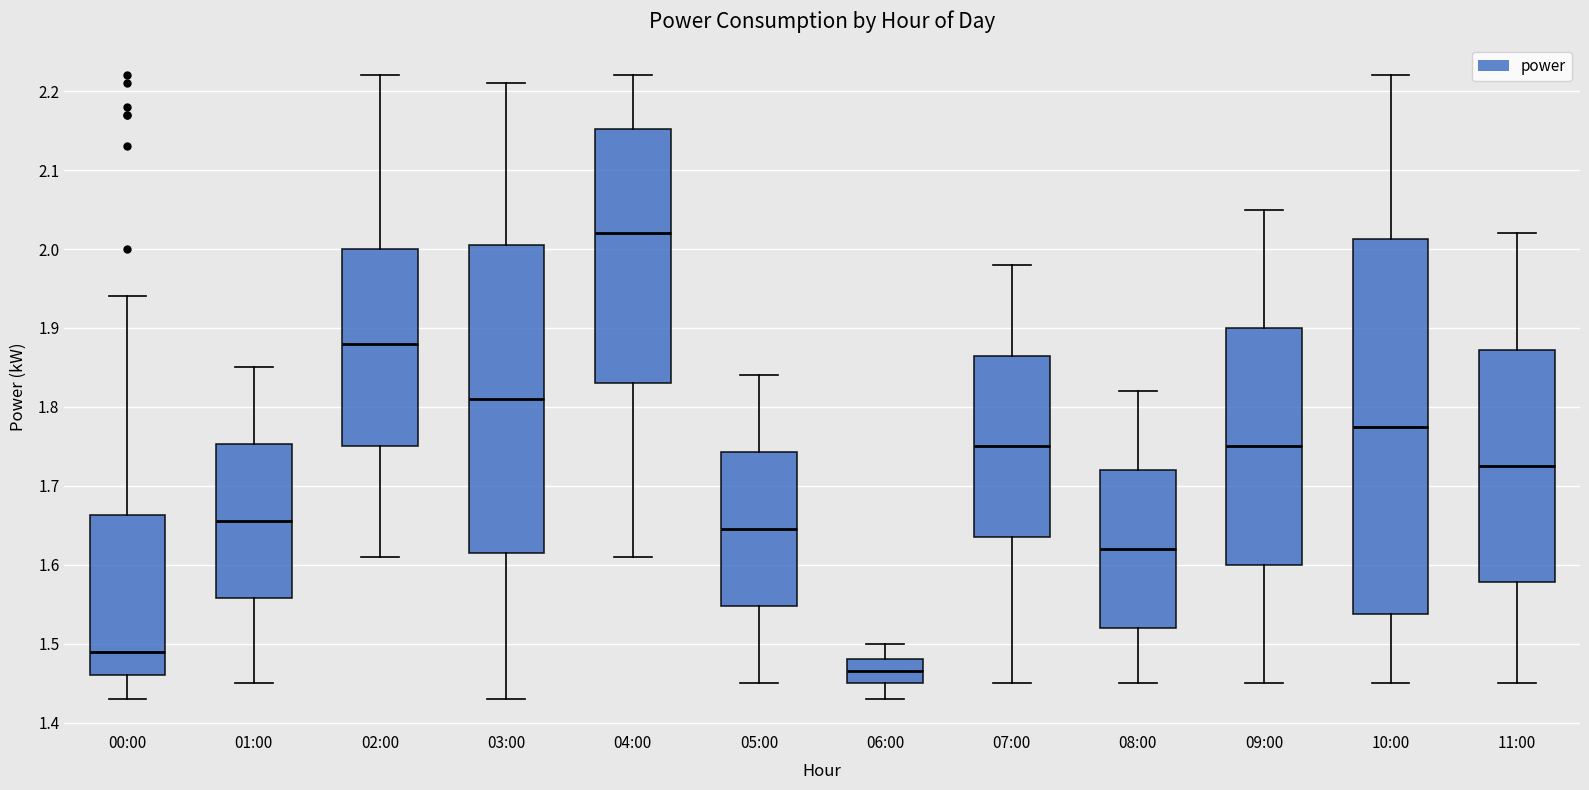

Reading left to right, transcribe this box plot: for each box, give where its median line is, the range the box spans, and where its two whiskers end, as read against the y-axis. The values are not printed on the chart, so give them approximately, as read against the axis.

00:00: median 1.49, box 1.46 to 1.66, whiskers 1.43 to 1.94
01:00: median 1.66, box 1.56 to 1.75, whiskers 1.45 to 1.85
02:00: median 1.88, box 1.75 to 2.00, whiskers 1.61 to 2.22
03:00: median 1.81, box 1.62 to 2.01, whiskers 1.43 to 2.21
04:00: median 2.02, box 1.83 to 2.15, whiskers 1.61 to 2.22
05:00: median 1.65, box 1.55 to 1.74, whiskers 1.45 to 1.84
06:00: median 1.47, box 1.45 to 1.48, whiskers 1.43 to 1.50
07:00: median 1.75, box 1.64 to 1.87, whiskers 1.45 to 1.98
08:00: median 1.62, box 1.52 to 1.72, whiskers 1.45 to 1.82
09:00: median 1.75, box 1.60 to 1.90, whiskers 1.45 to 2.05
10:00: median 1.78, box 1.54 to 2.01, whiskers 1.45 to 2.22
11:00: median 1.73, box 1.58 to 1.87, whiskers 1.45 to 2.02